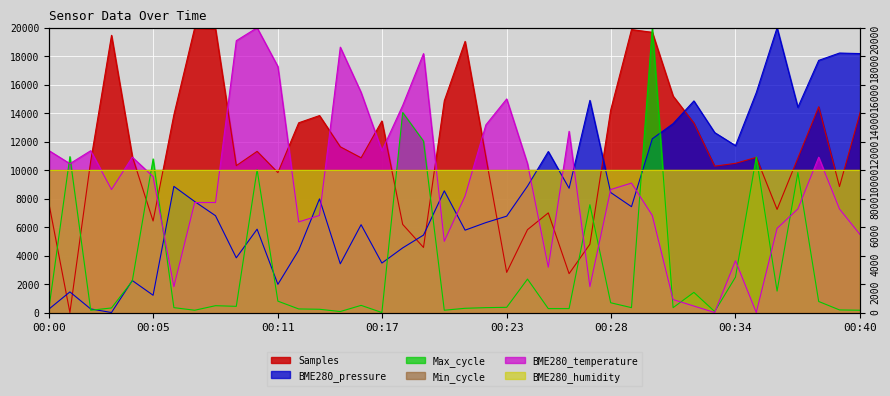

Where does the BME280_pressure series first go above 7794?

00:06